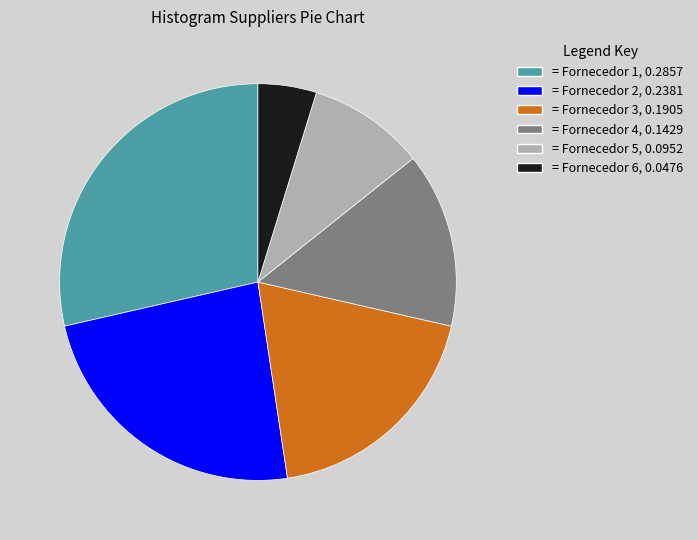

How many segments does this pie chart have?

6